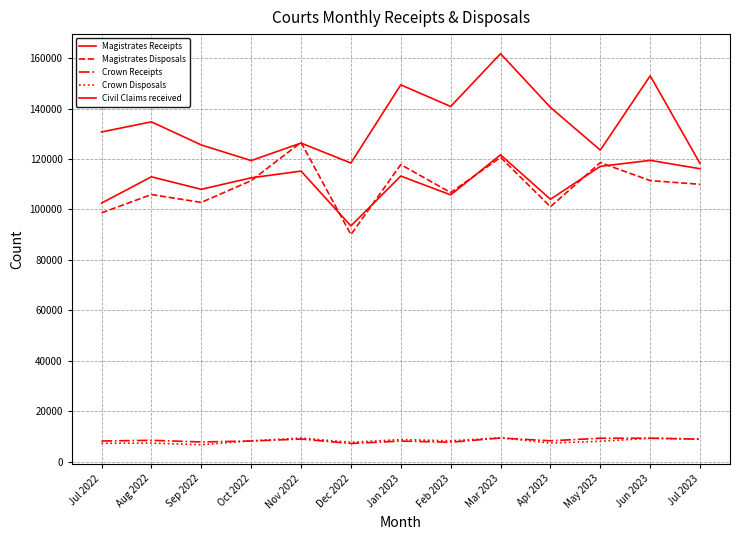

What is the average value of the Civil Claims received series?

134008